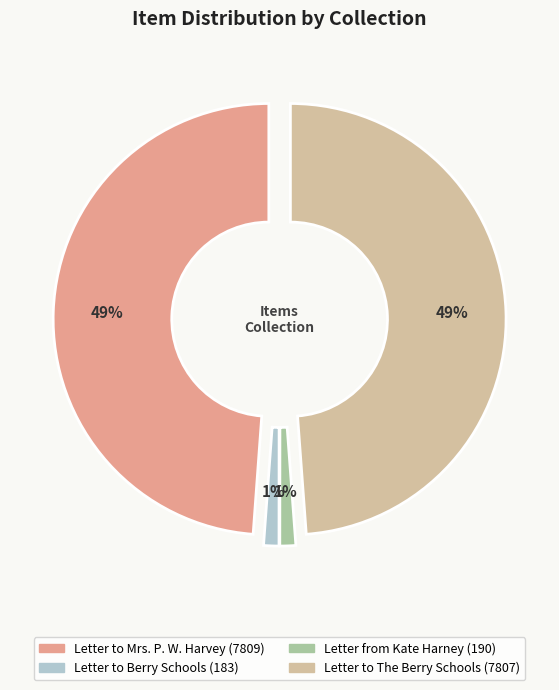

How many slices are in this pie chart?

4